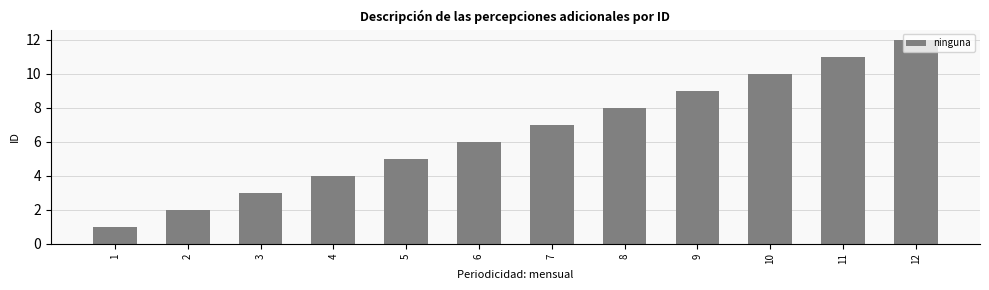

What is the ratio of the value at 1 to the value at 12?

0.1